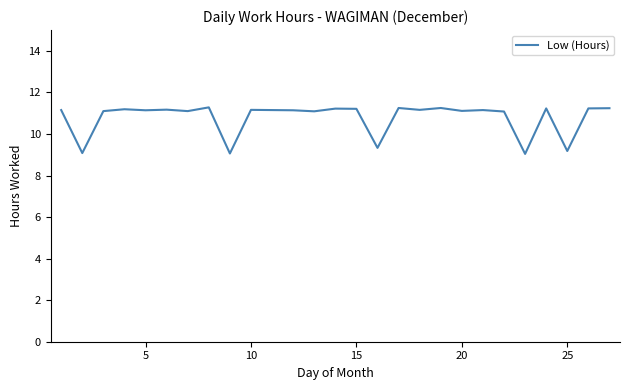

What is the difference between the maximum and minimum values?

2.2